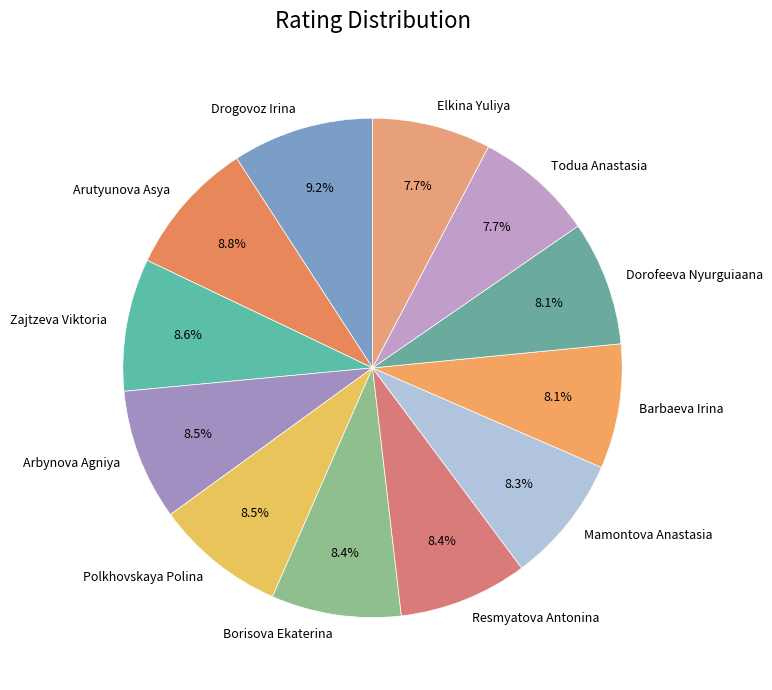

Does Arutyunova Asya account for over 50% of the chart?

No